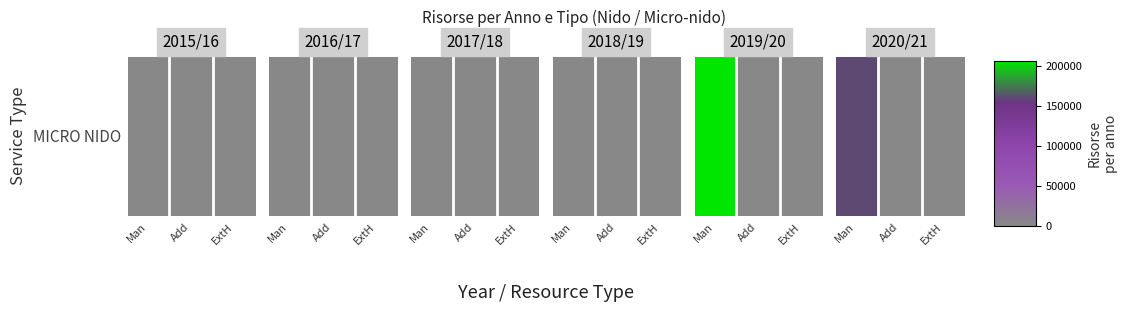

List the labels in order of value, largest first.

Man, Add, ExtH